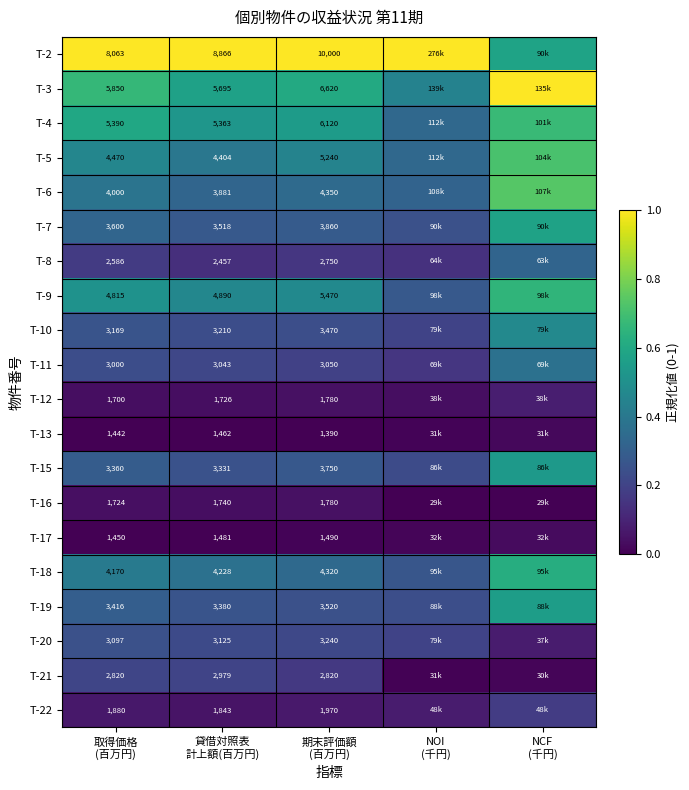

What is the difference between the maximum and minimum values in the T-18 series?

0.4